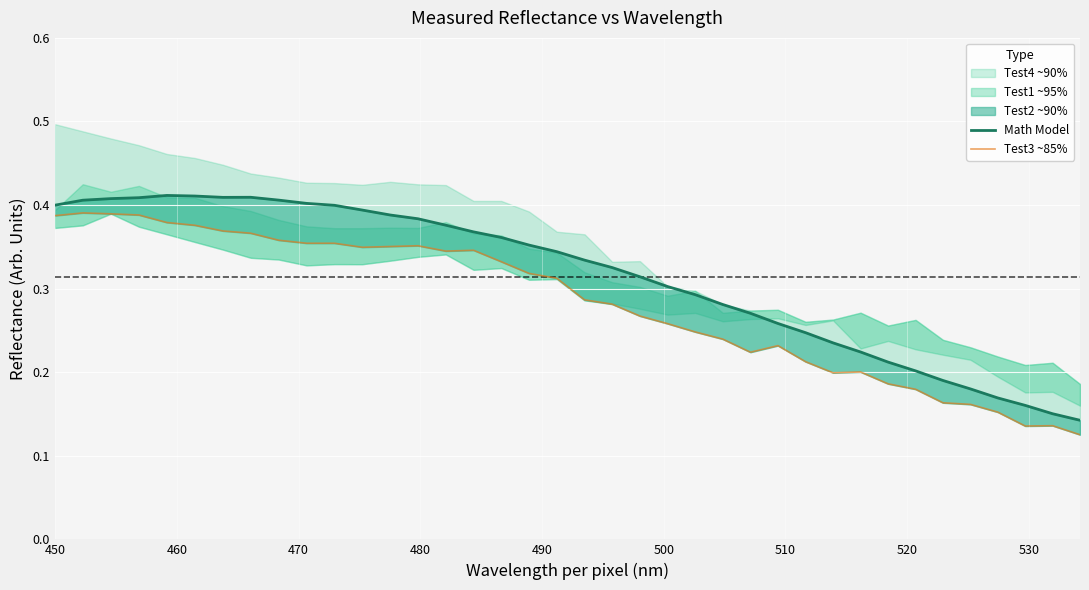

True or false: Math Model and Test3 ~85% cross at least once.

False